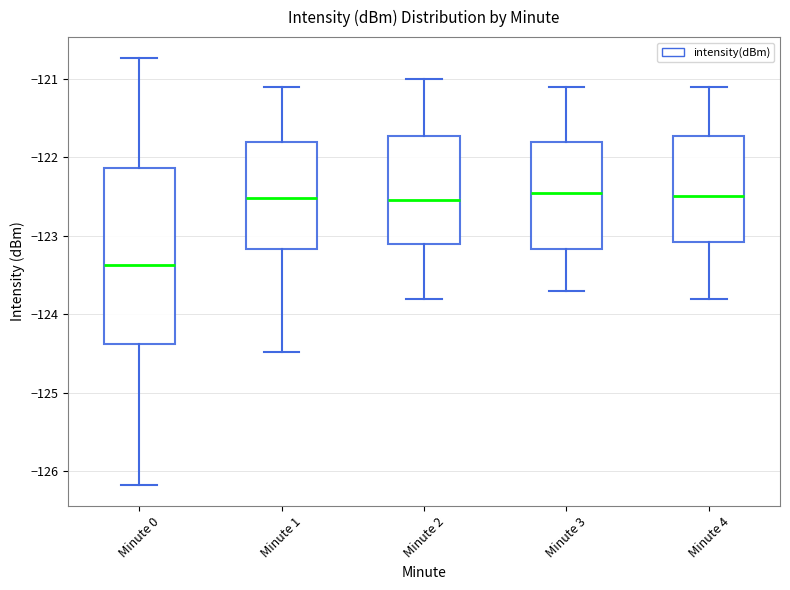

Reading left to right, read every box against the y-axis: the position of its median line, the range the box covers, and the ends of its whiskers. The values are not printed on the chart, so give them approximately, as read against the axis.

Minute 0: median -123.4, box -124.4 to -122.1, whiskers -126.2 to -120.7
Minute 1: median -122.5, box -123.2 to -121.8, whiskers -124.5 to -121.1
Minute 2: median -122.5, box -123.1 to -121.7, whiskers -123.8 to -121.0
Minute 3: median -122.4, box -123.2 to -121.8, whiskers -123.7 to -121.1
Minute 4: median -122.5, box -123.1 to -121.7, whiskers -123.8 to -121.1